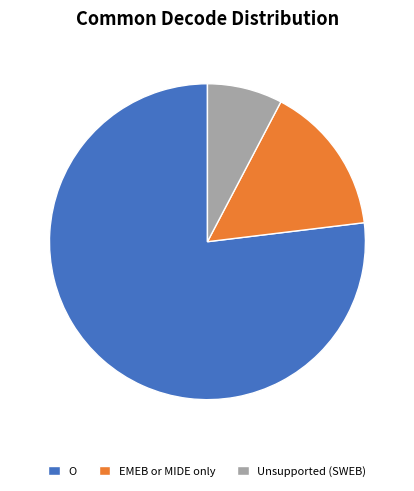

True or false: O accounts for 87% of the total.

False